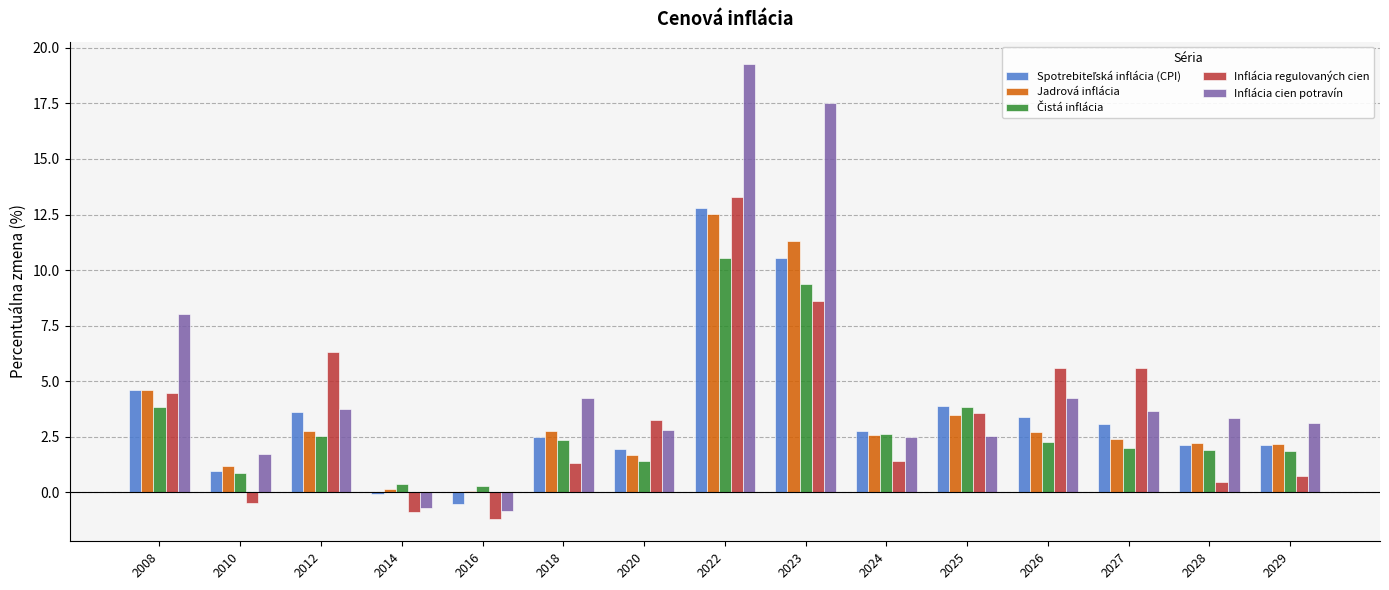

What is the difference between the maximum and minimum values in the Jadrová inflácia series?

12.4